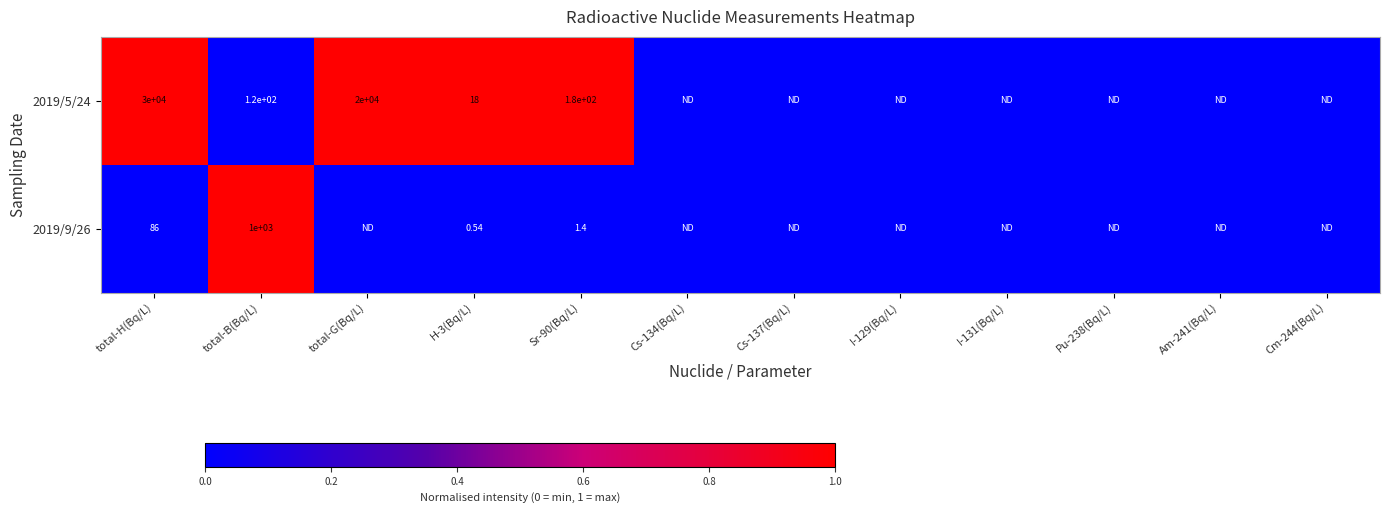

The 2019/5/24 series shows 1 at Sr-90(Bq/L). True or false?

False